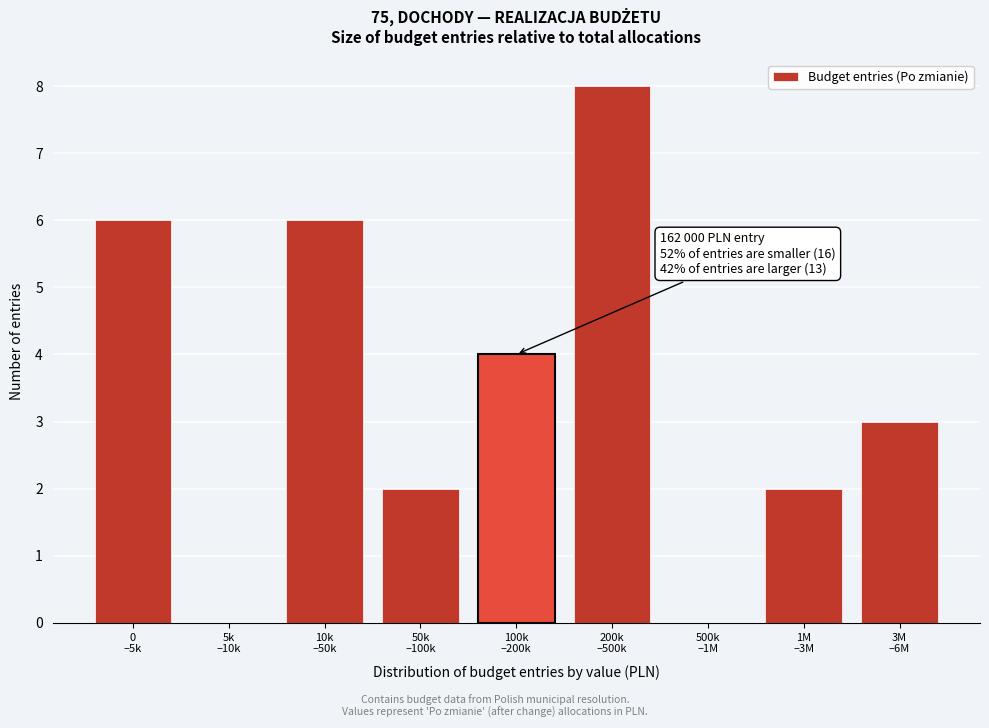

What is the sum of all values?

31